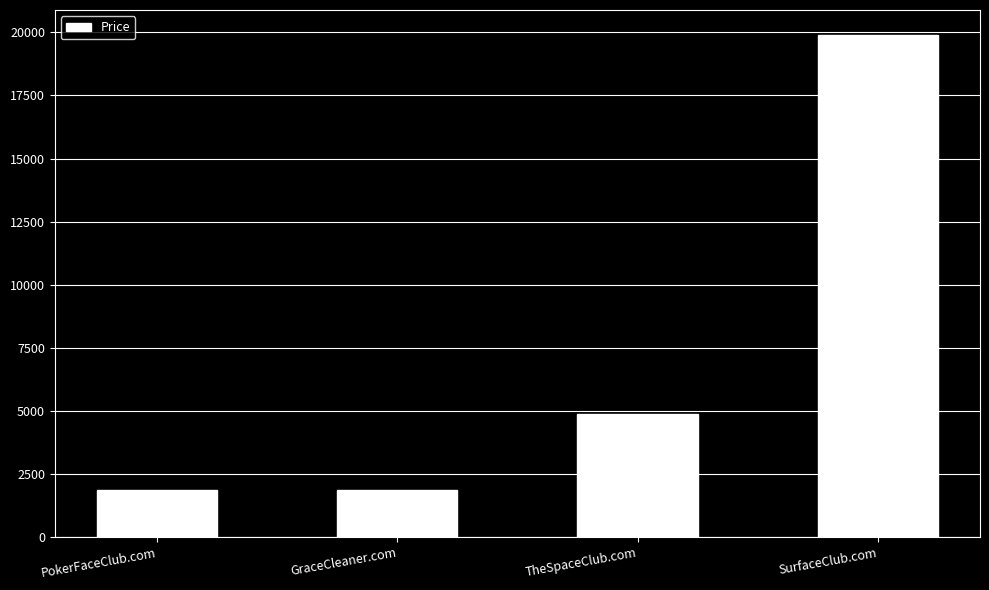

What is the sum of the values at GraceCleaner.com and SurfaceClub.com?

21776